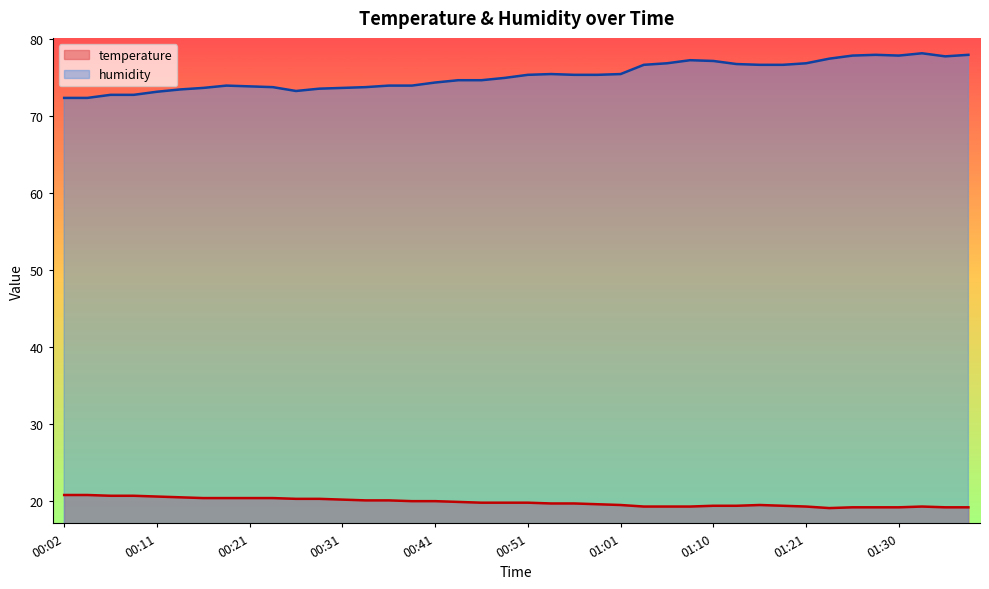

At which label is temperature closest to 19?

01:23